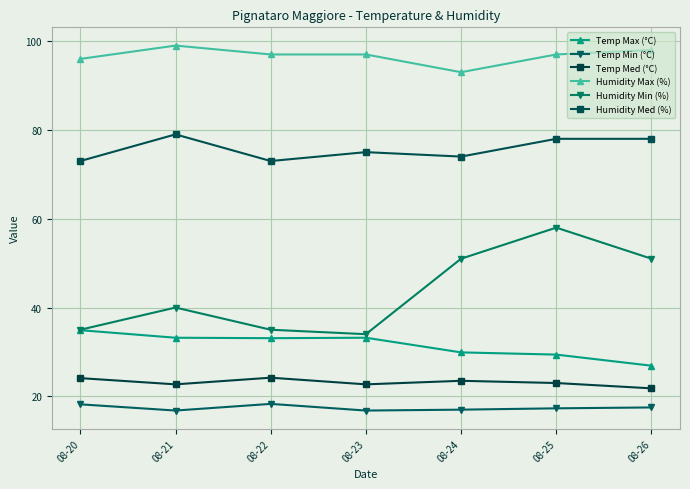

True or false: Humidity Max (%) and Temp Min (°C) cross at least once.

False